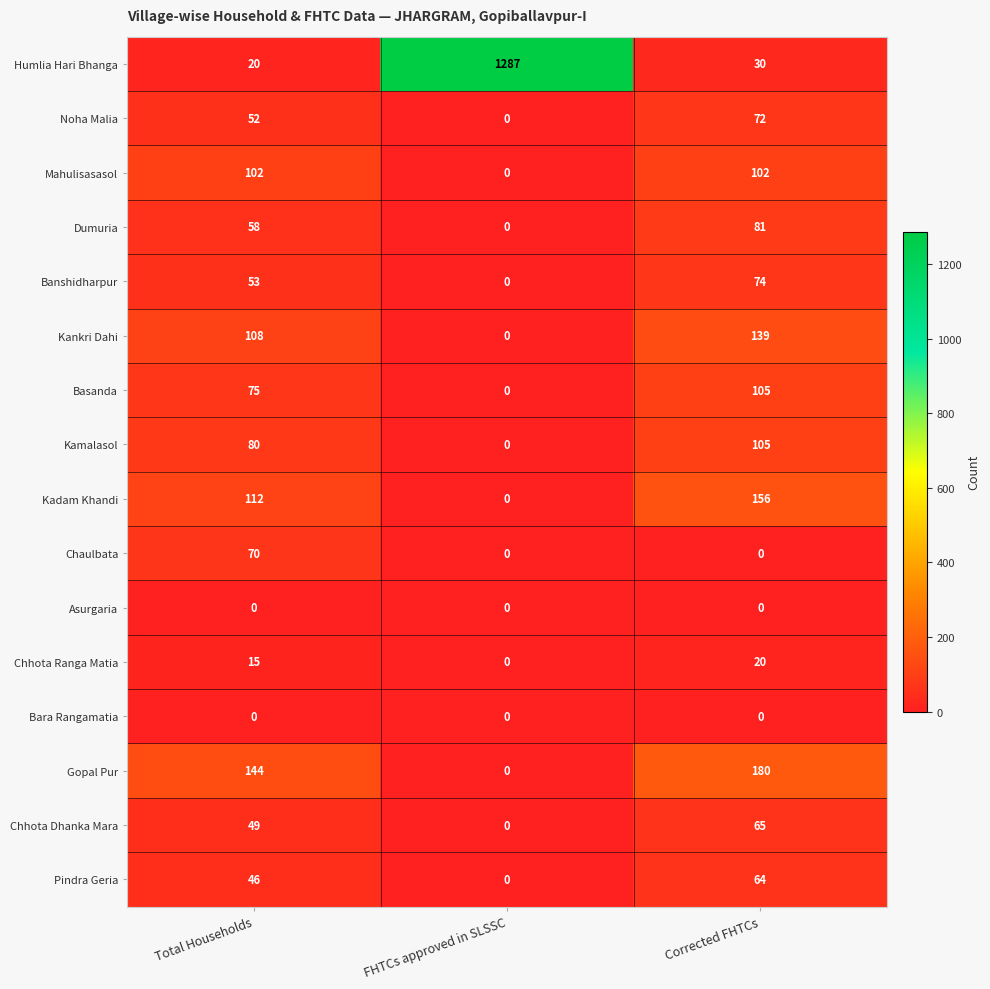

At which category does the chart reach its peak across all series?

FHTCs approved in SLSSC